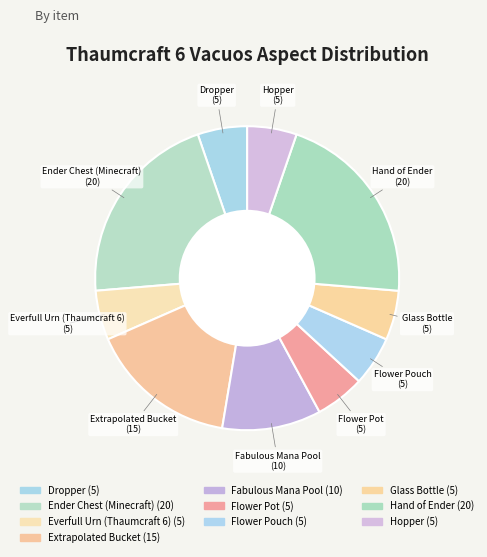

Count the number of slices in the pie.

10